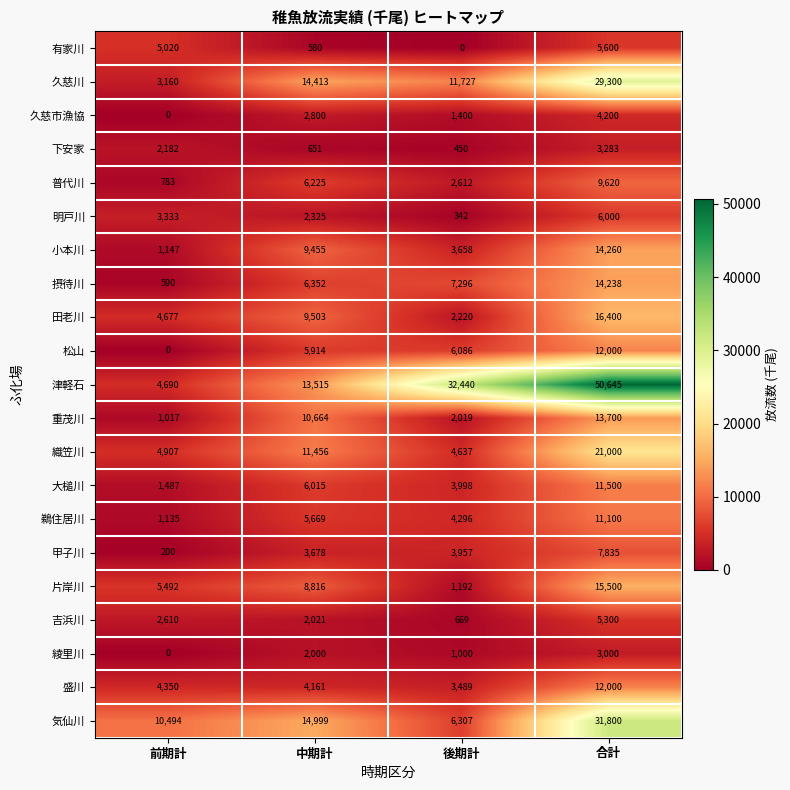

What is the sum of the 吉浜川 values at 前期計 and 中期計?

4631